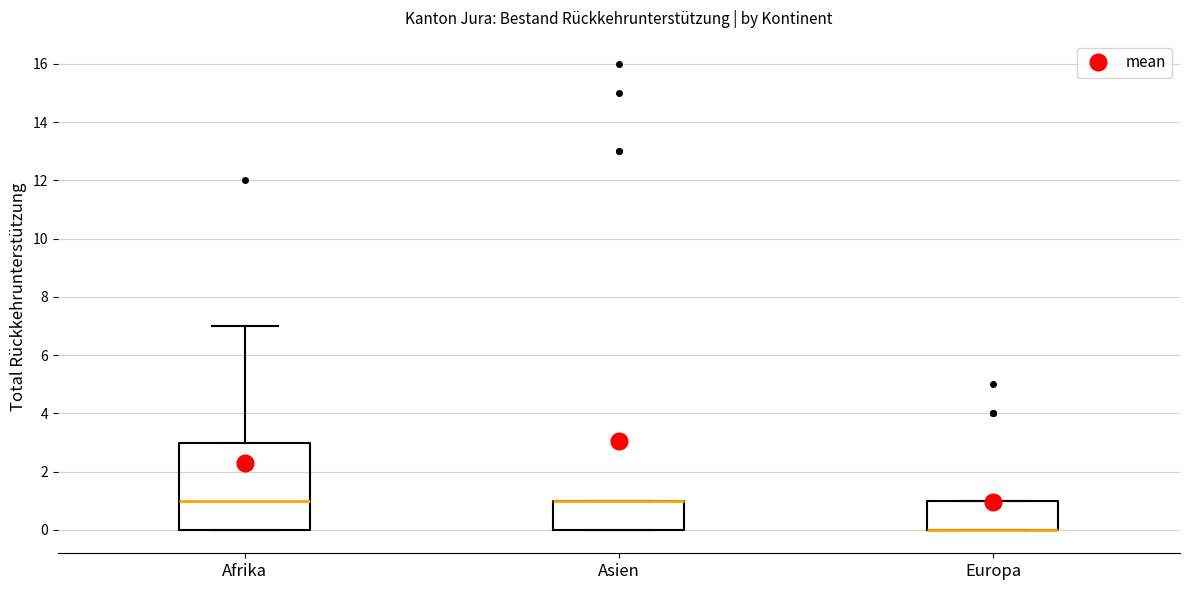

Where is the lower edge of the box for Asien on the y-axis? The values are not printed on the chart, so give them approximately, as read against the axis.

0